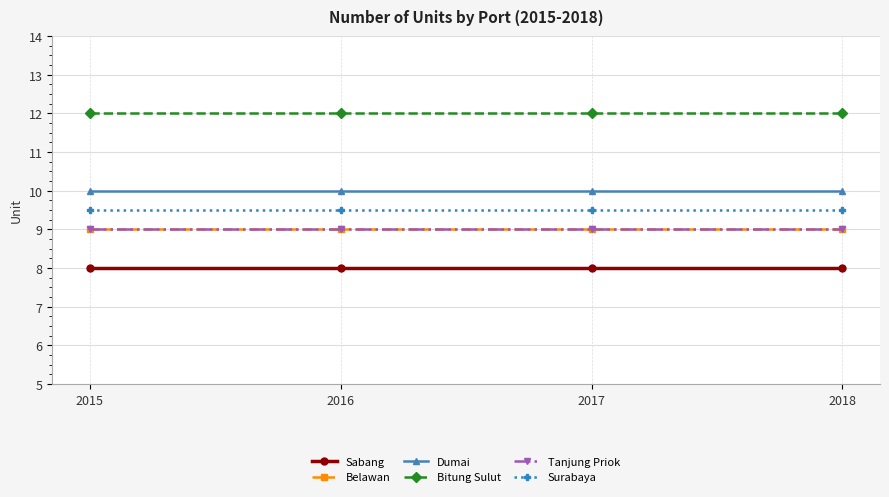

Reading left to right, list all the values displayed in this chart.

Sabang: 2015=6	2016=6	2017=6	2018=6
Belawan: 2015=8	2016=8	2017=8	2018=8
Dumai: 2015=10	2016=10	2017=10	2018=10
Bitung Sulut: 2015=14	2016=14	2017=14	2018=14
Tanjung Priok: 2015=8	2016=8	2017=8	2018=8
Surabaya: 2015=9	2016=9	2017=9	2018=9